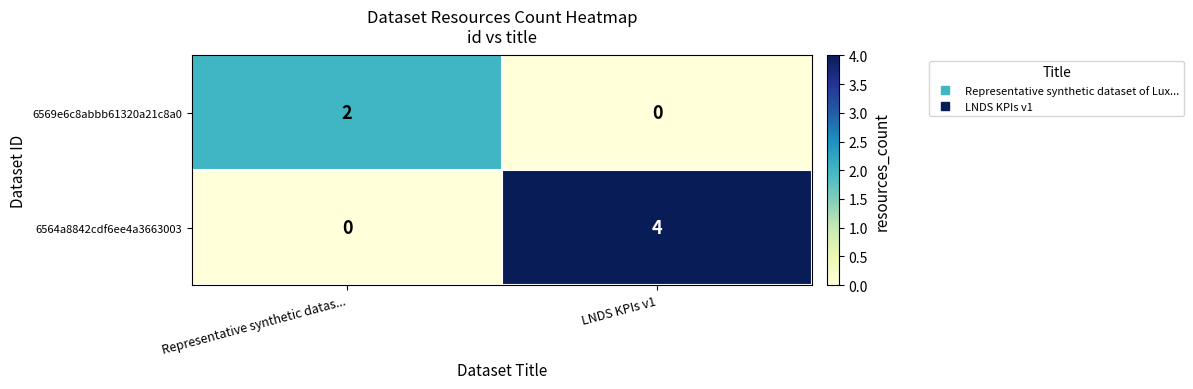

What is the sum of the 6564a8842cdf6ee4a3663003 values at LNDS KPIs v1 and Representative synthetic datas...?

4